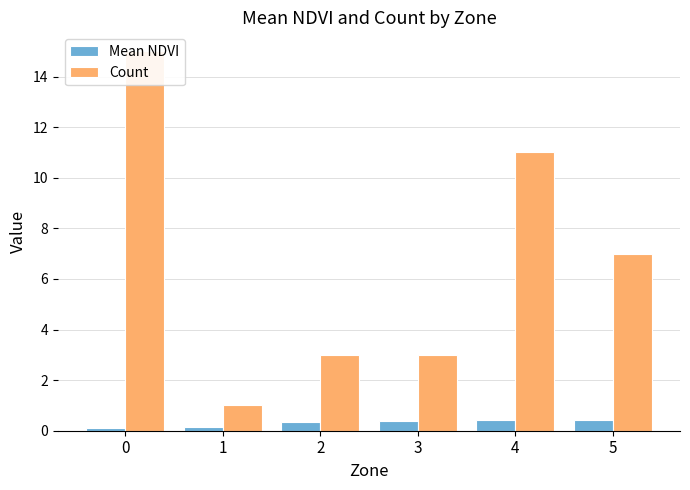

At how many categories does at least one series exceed 11?

1